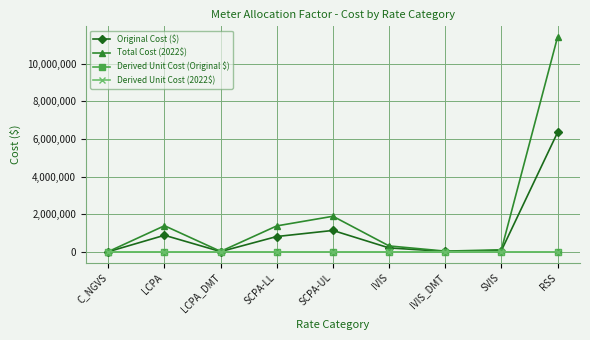

What is the total value across all series at IVIS_DMT?

68602.8